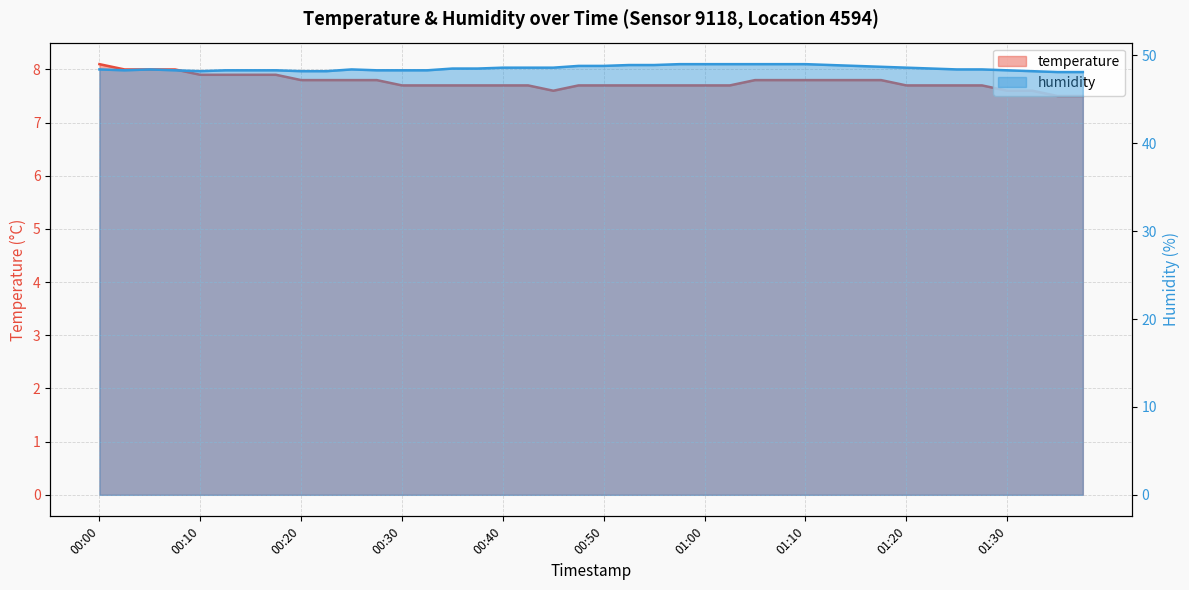

At which category is the sum across all series the highest?

01:05